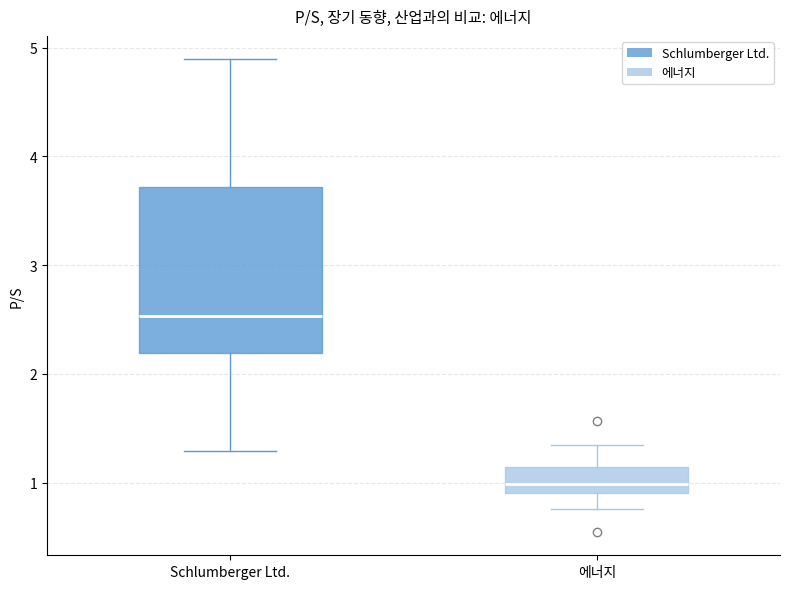

Where does the median line of the box for 에너지 sit on the y-axis? The values are not printed on the chart, so give them approximately, as read against the axis.

1.0